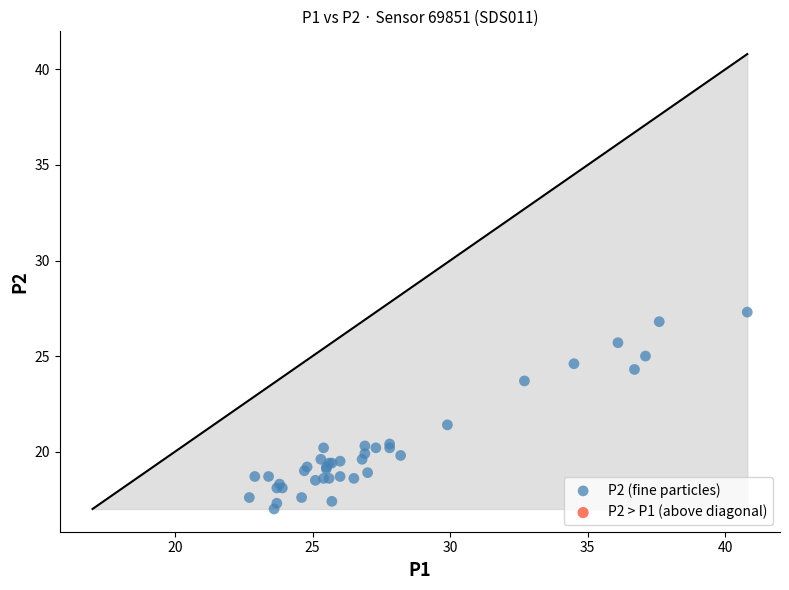

What Y value in the scatter plot is closest to 22?

21.4